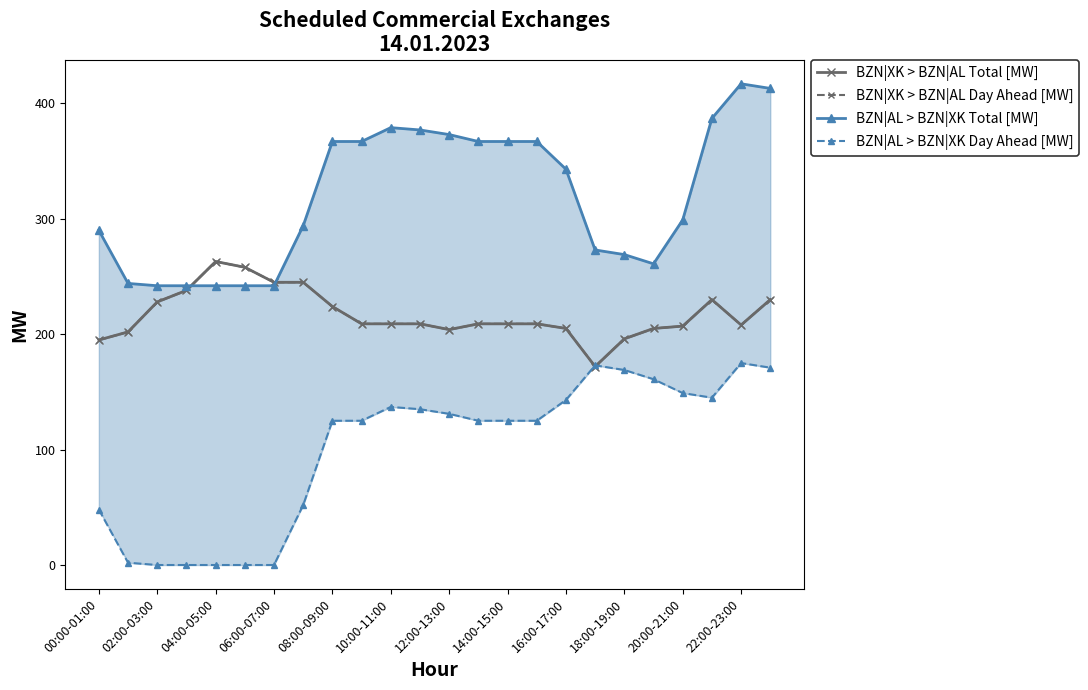

Which label corresponds to the smallest value in the chart?

02:00-03:00